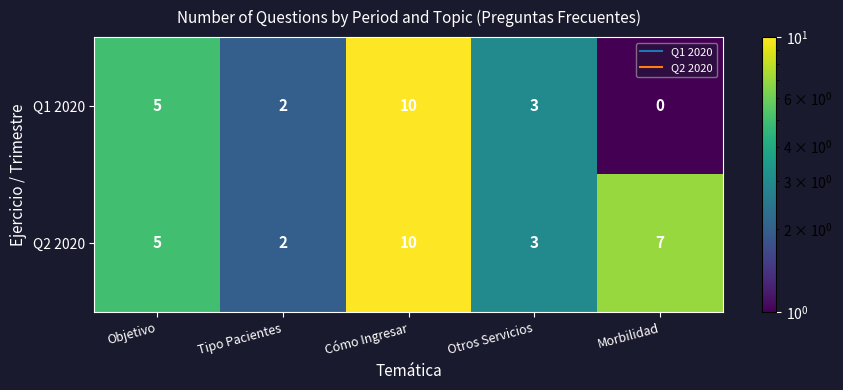

What is the difference between the Q2 2020 values at Cómo Ingresar and Otros Servicios?

7